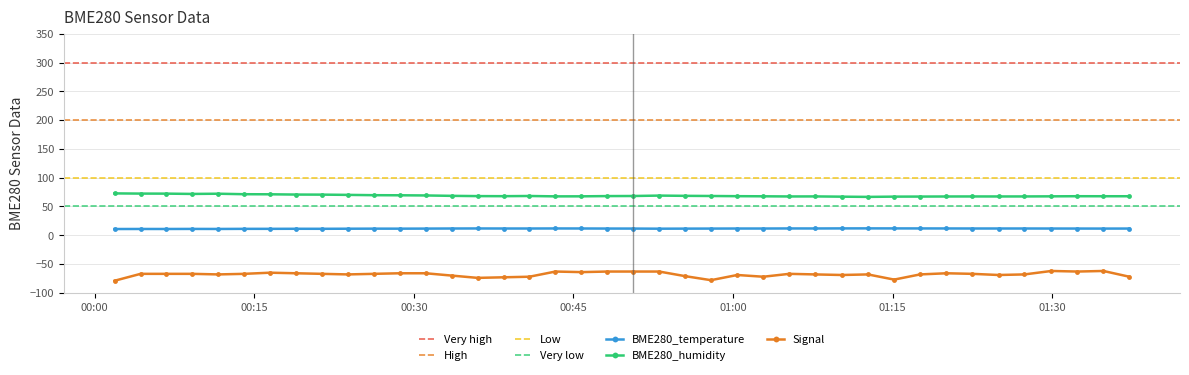

What is the value of the BME280_humidity point at the 7th from the left?

71.2